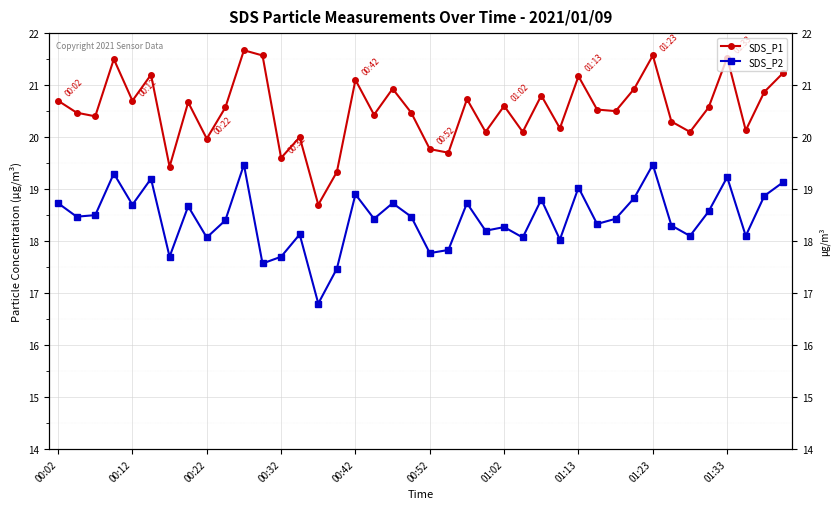

Which series has the widest spread of values?

SDS_P1